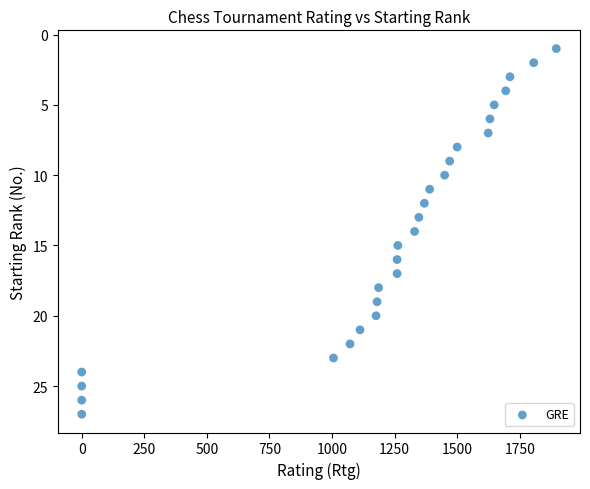

What is the range of X values (max minus min)?

1896